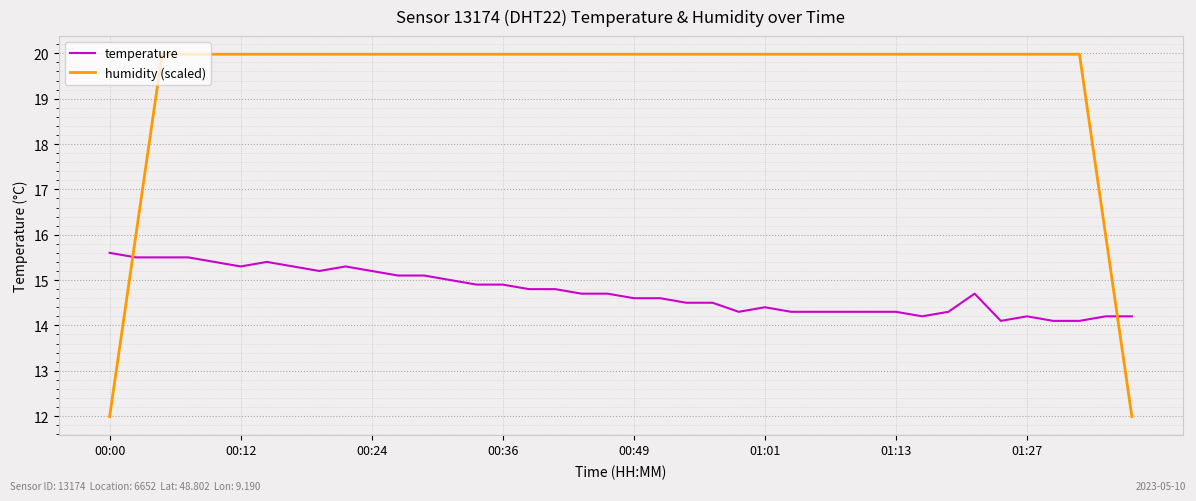

Which series has the largest total across all categories?

humidity (scaled)